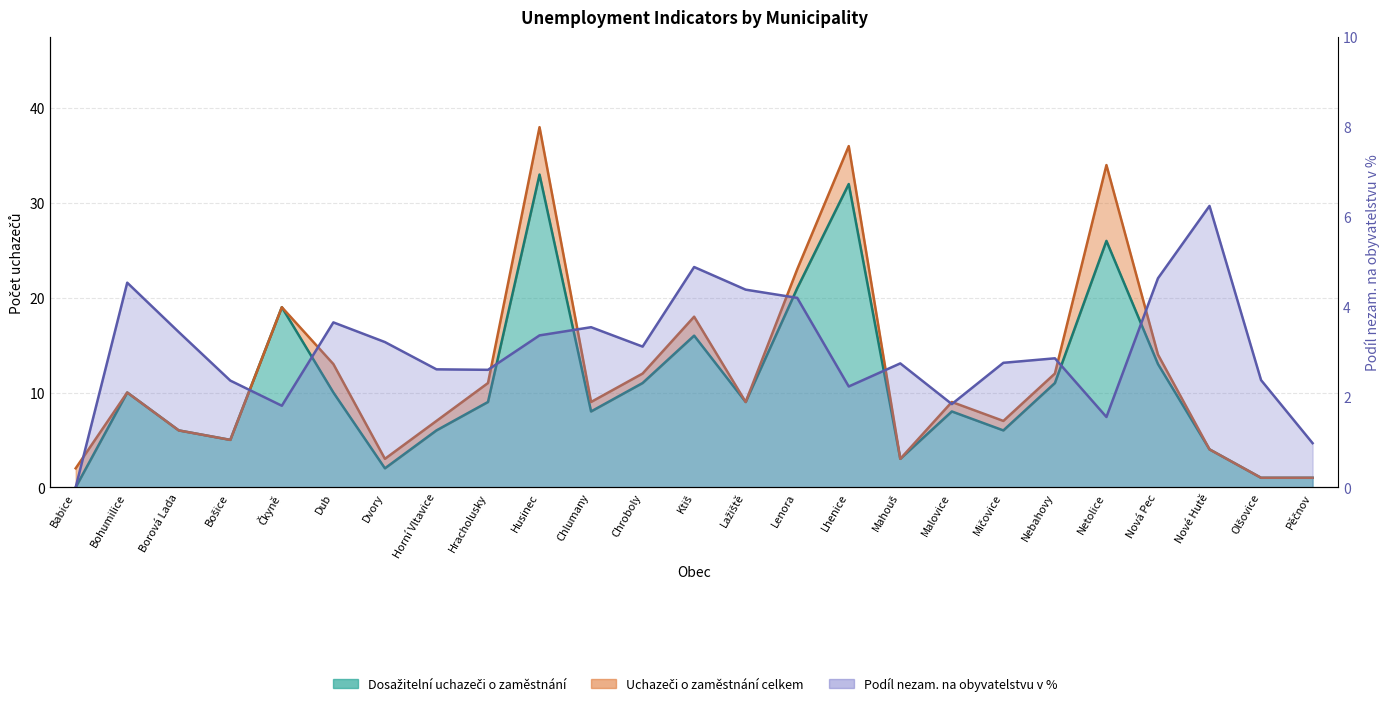

At which label does Podíl nezam. na obyvatelstvu v % reach its minimum?

Babice